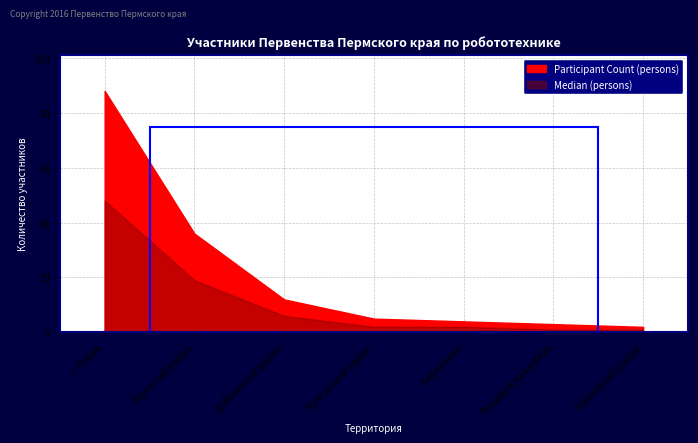

True or false: Median has a value of 10 at г. Пермь.

False